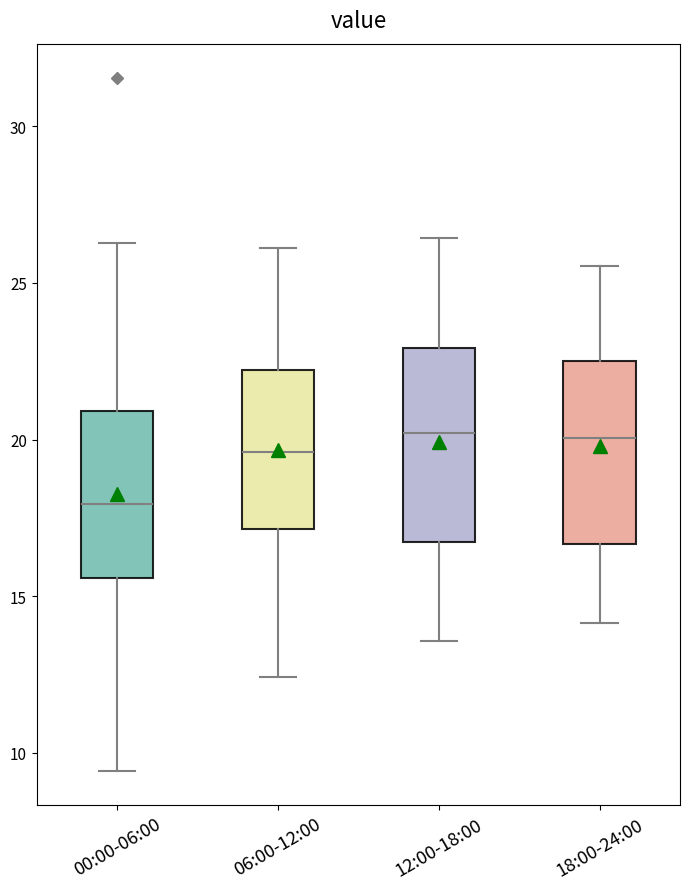

Where is the lower edge of the box for 00:00-06:00 on the y-axis? The values are not printed on the chart, so give them approximately, as read against the axis.

15.5